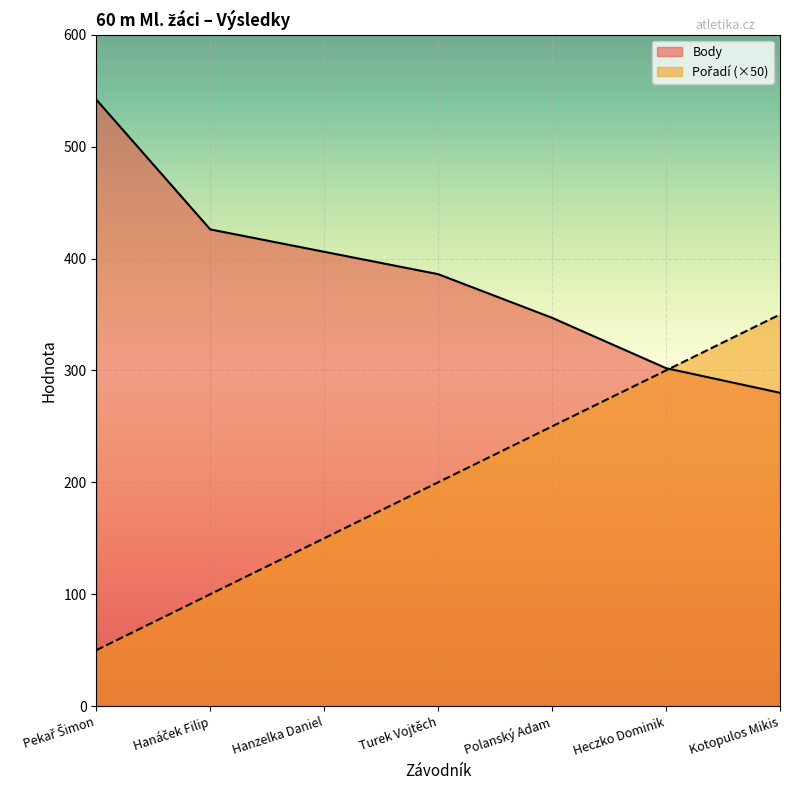

Rank the categories by Pořadí value from lowest to highest.

Pekař Šimon, Hanáček Filip, Hanzelka Daniel, Turek Vojtěch, Polanský Adam, Heczko Dominik, Kotopulos Mikis